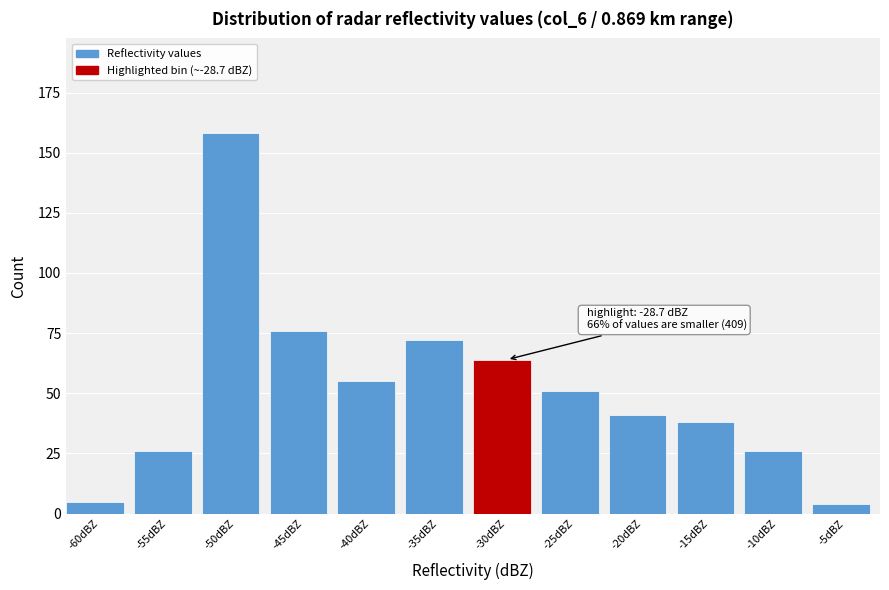

Reading right to left, extract all data points from this chart.

-5dBZ=4	-10dBZ=26	-15dBZ=38	-20dBZ=41	-25dBZ=51	-30dBZ=64	-35dBZ=72	-40dBZ=55	-45dBZ=76	-50dBZ=158	-55dBZ=26	-60dBZ=5